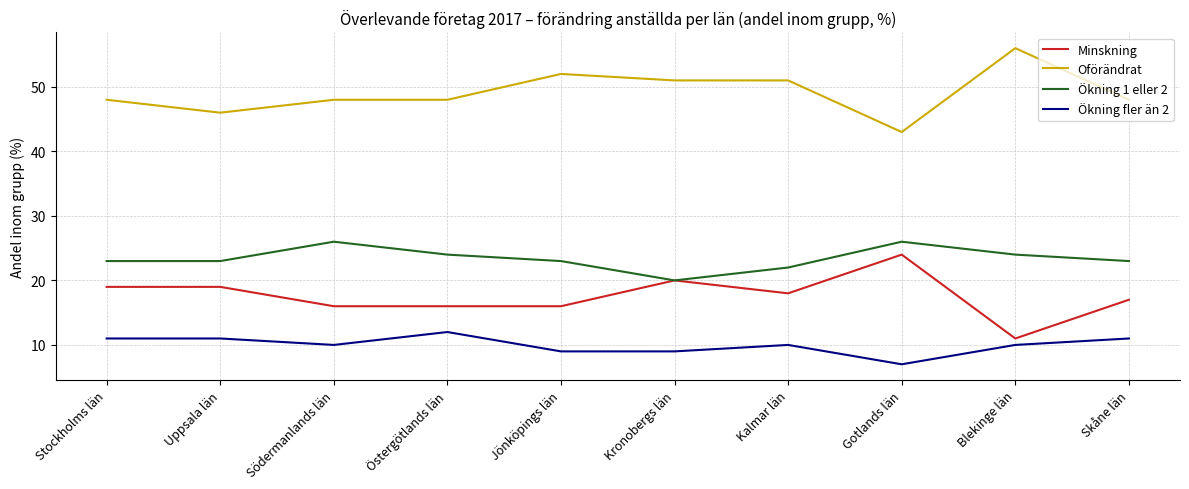

Rank the series at Södermanlands län from highest to lowest value.

Oförändrat, Ökning 1 eller 2, Minskning, Ökning fler än 2